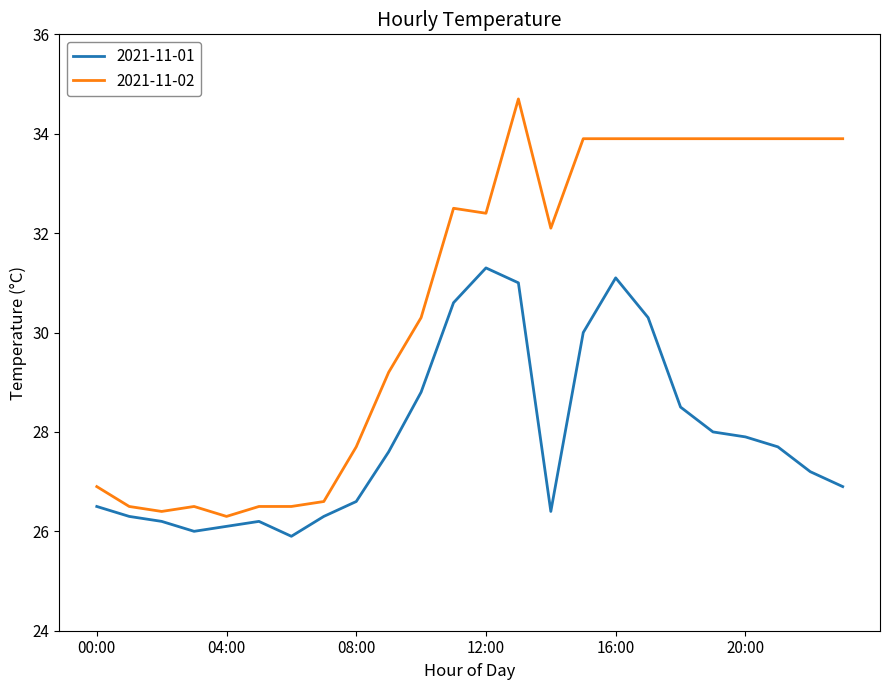

What is the maximum value shown in the chart?

34.7